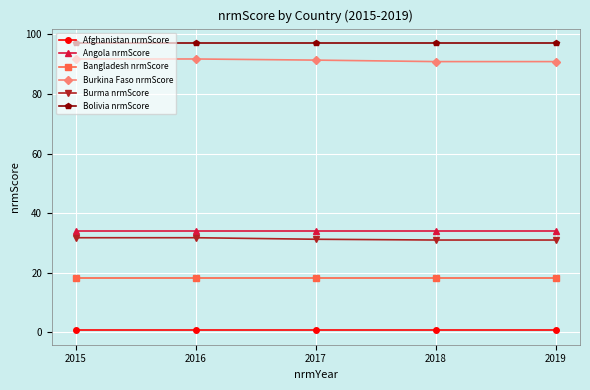

The value of Afghanistan nrmScore at 2018 is 0.6. True or false?

True